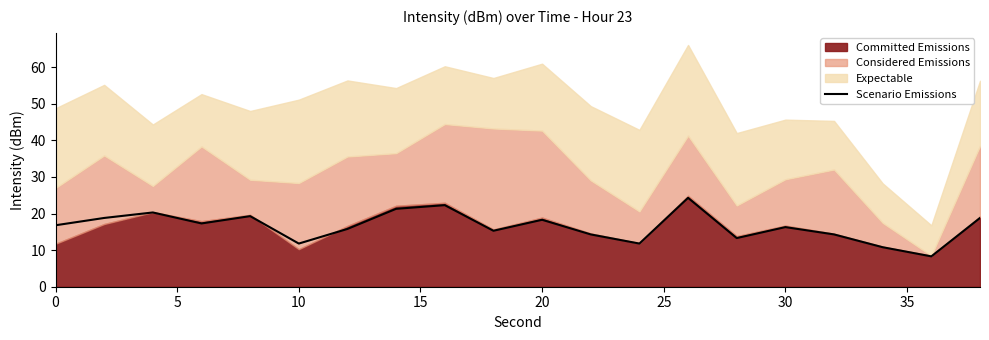

The Scenario Emissions series shows 29.1 at 0. True or false?

False